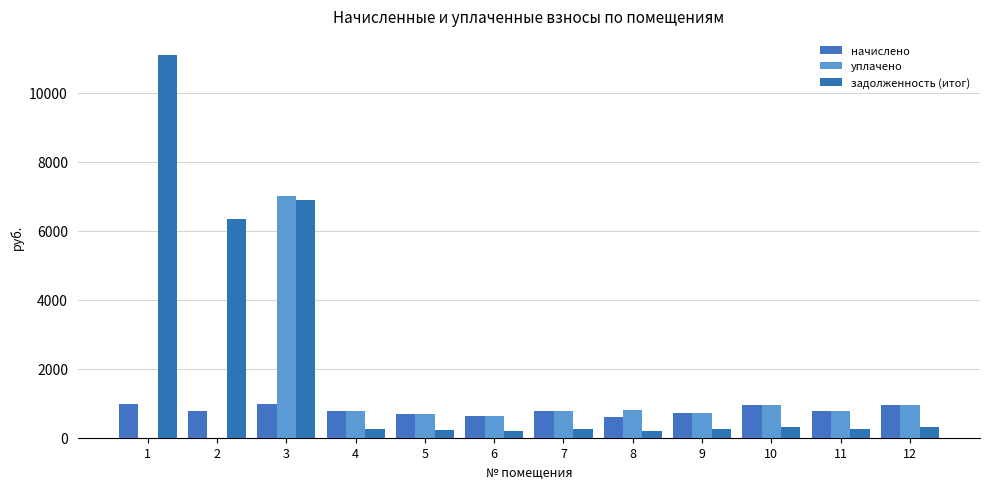

Are the bars horizontal?

No